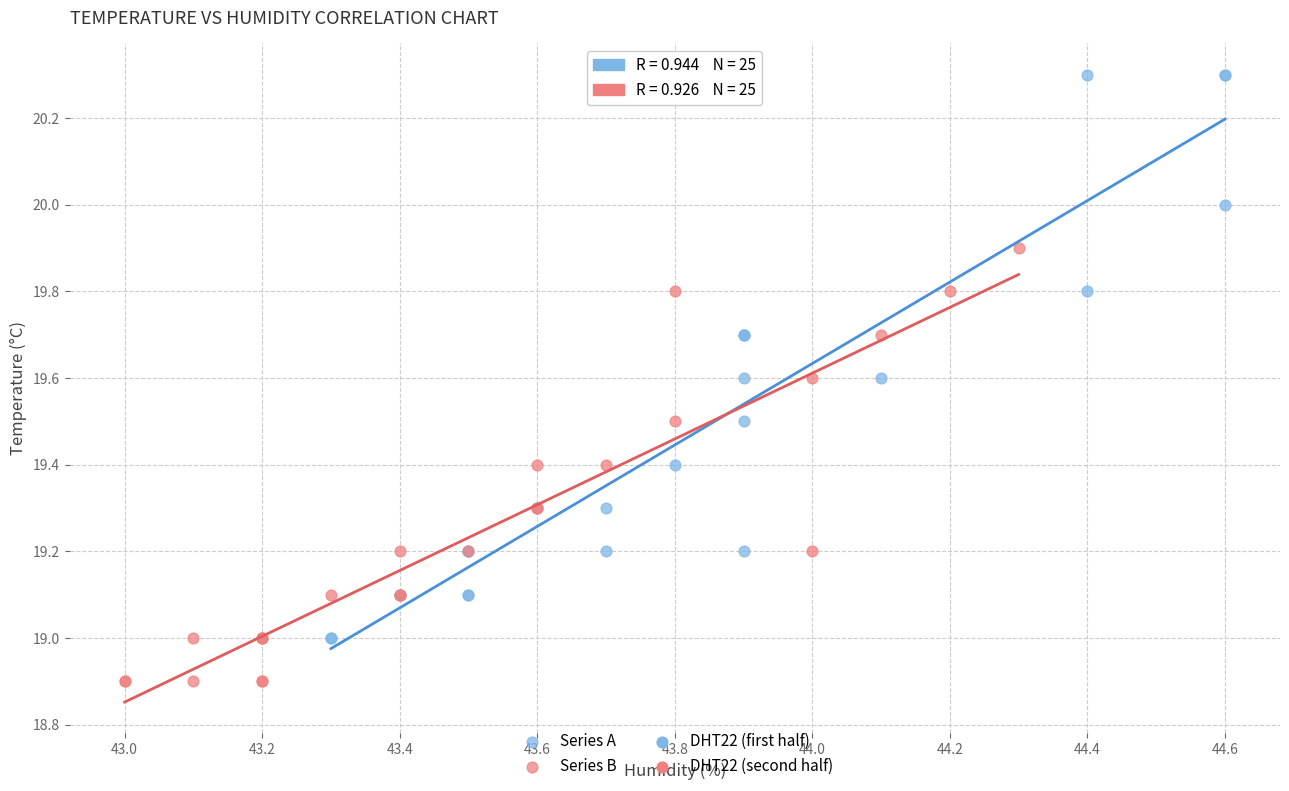

Which series reaches the minimum Y coordinate?

Series B